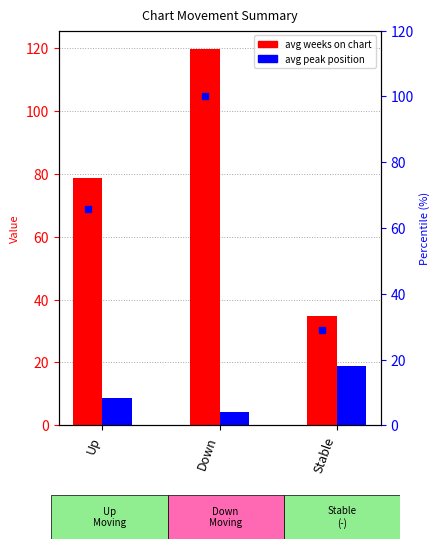

The value of percentile (weeks) at Stable is 29.1. True or false?

True